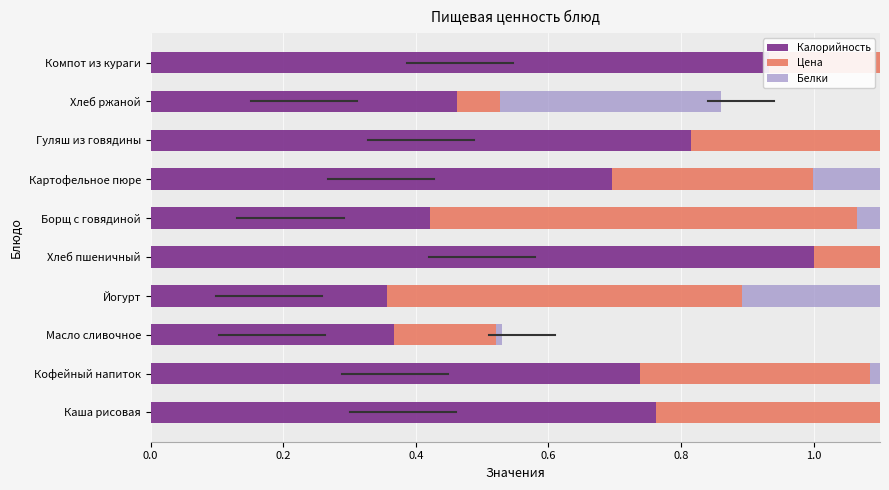

How many bars are there in each group?

3